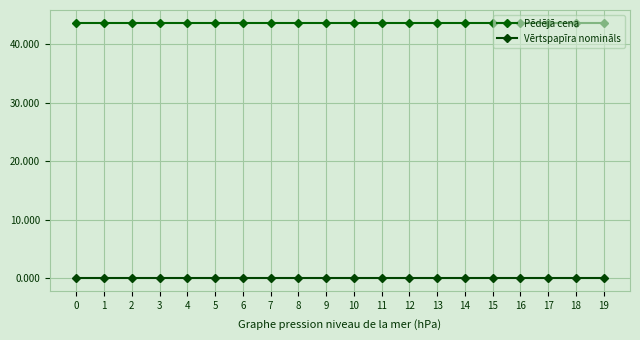

How many data points does each series have?

20